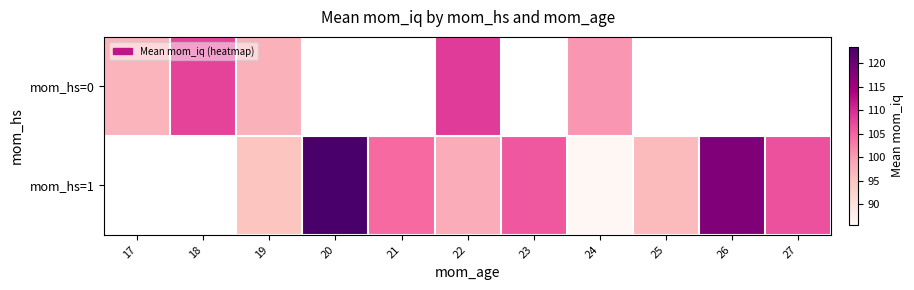

The mom_hs=1 series shows 106.0 at 23. True or false?

True